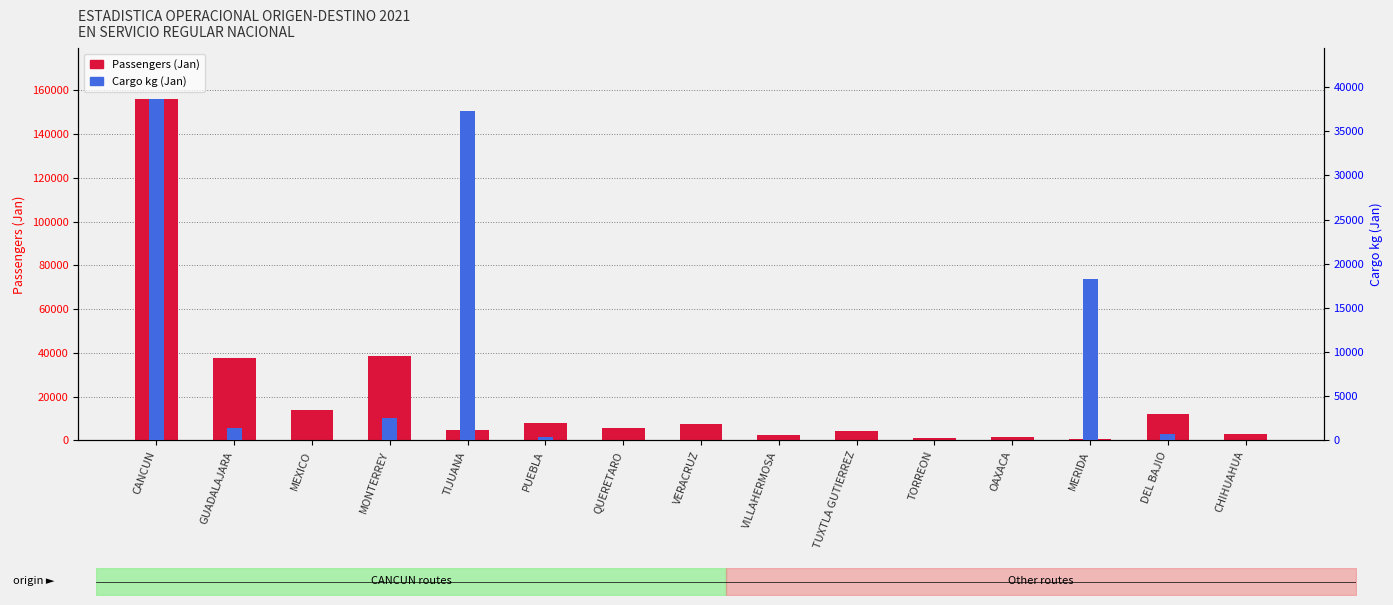

What are all the series names shown in the legend?

Passengers (Jan), Cargo kg (Jan)